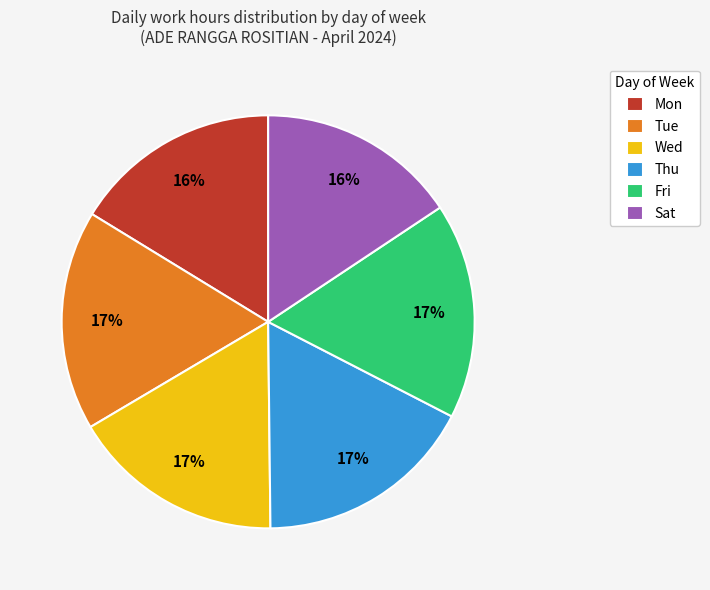

Approximately how many times larger is the value at Mon compared to Sat?

1.0